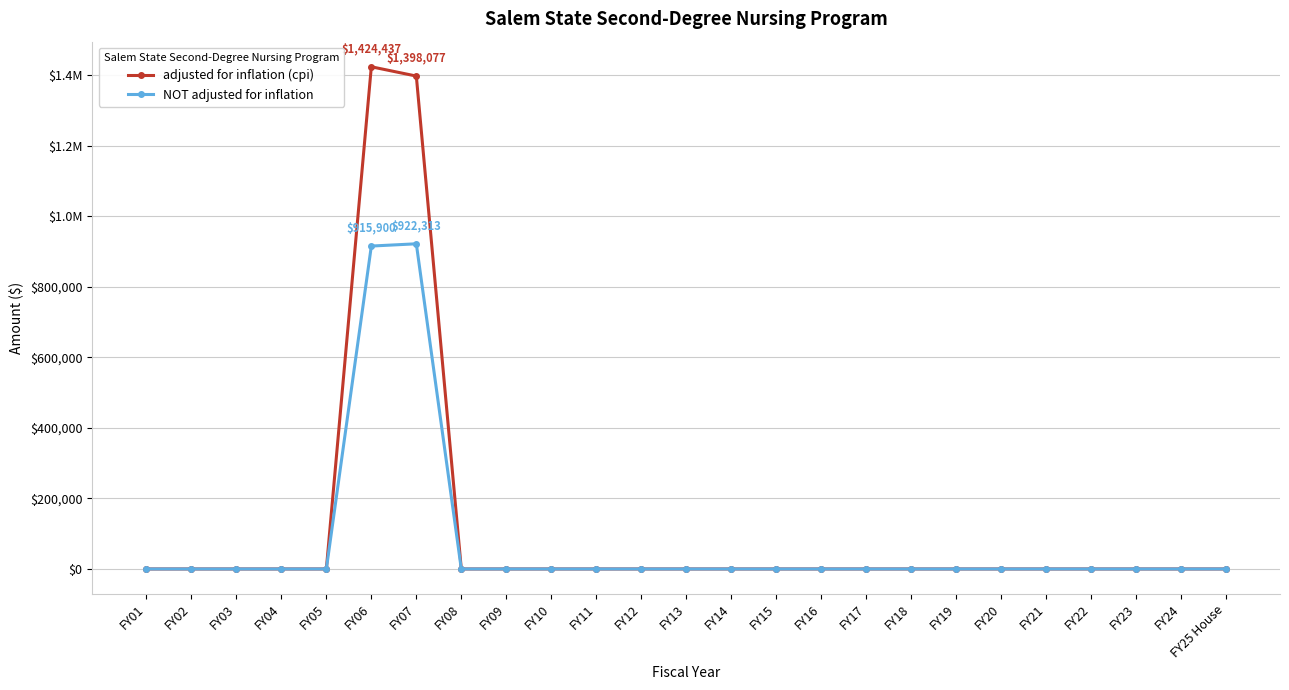

What are all the series names shown in the legend?

adjusted for inflation (cpi), NOT adjusted for inflation